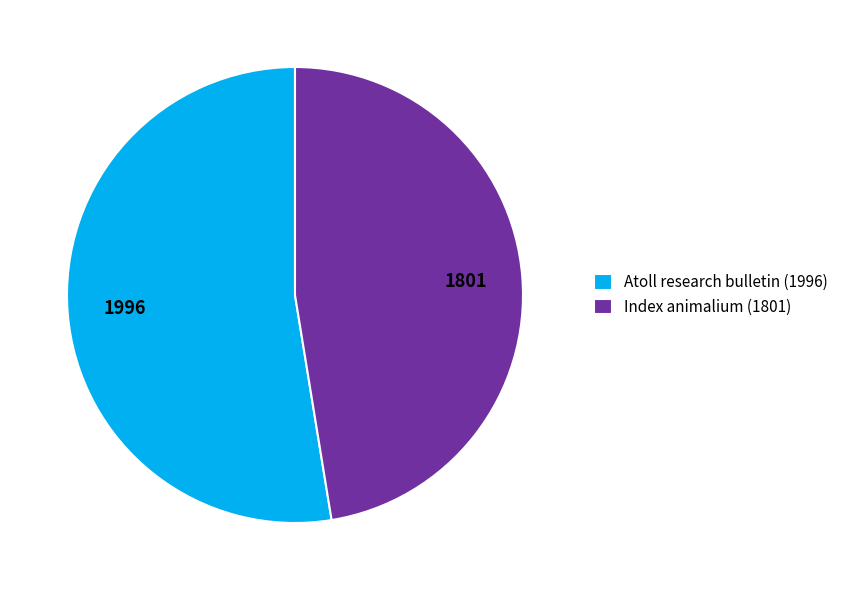

How many segments does this pie chart have?

2